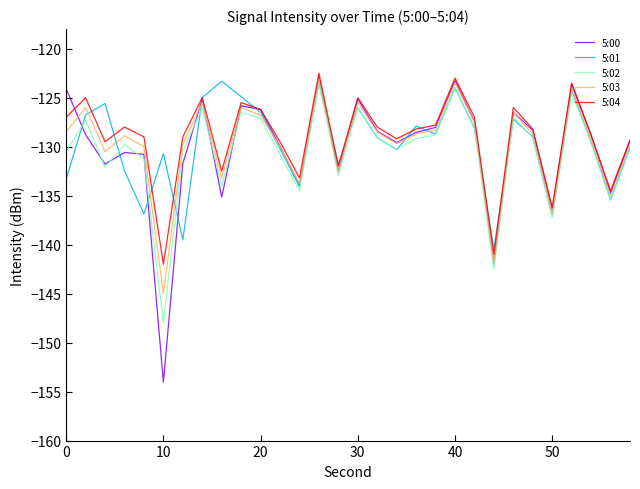

What is the greatest value displayed?

-122.5